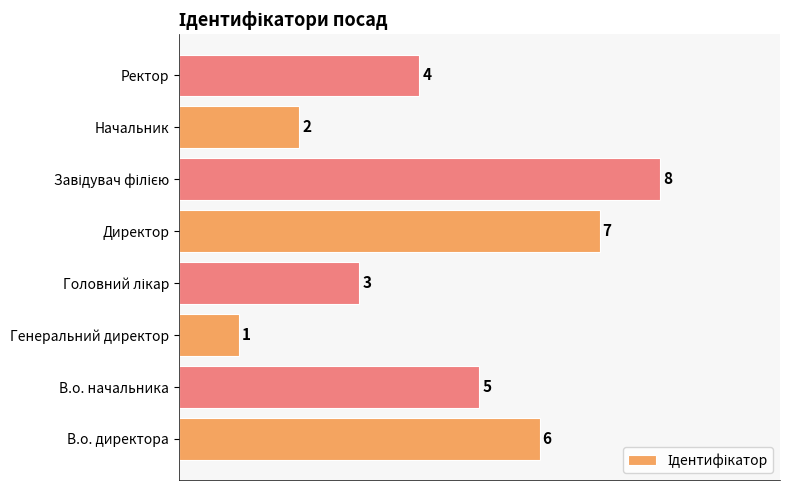

Which category has the lowest value across all series?

Генеральний директор